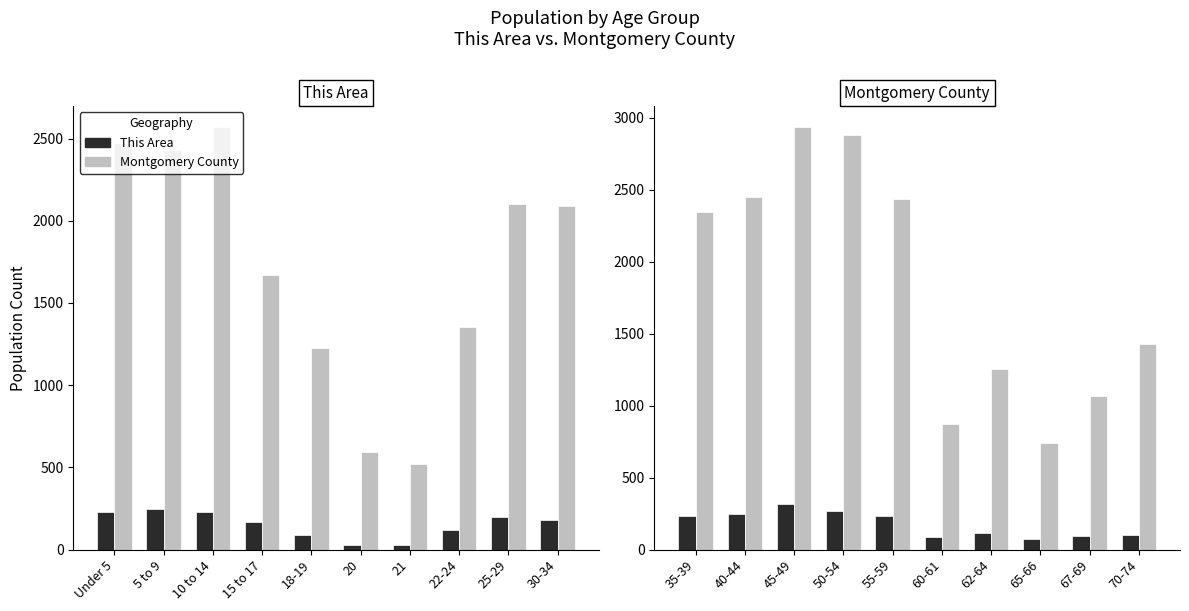

The value of Montgomery County at 40-44 is 1615. True or false?

False